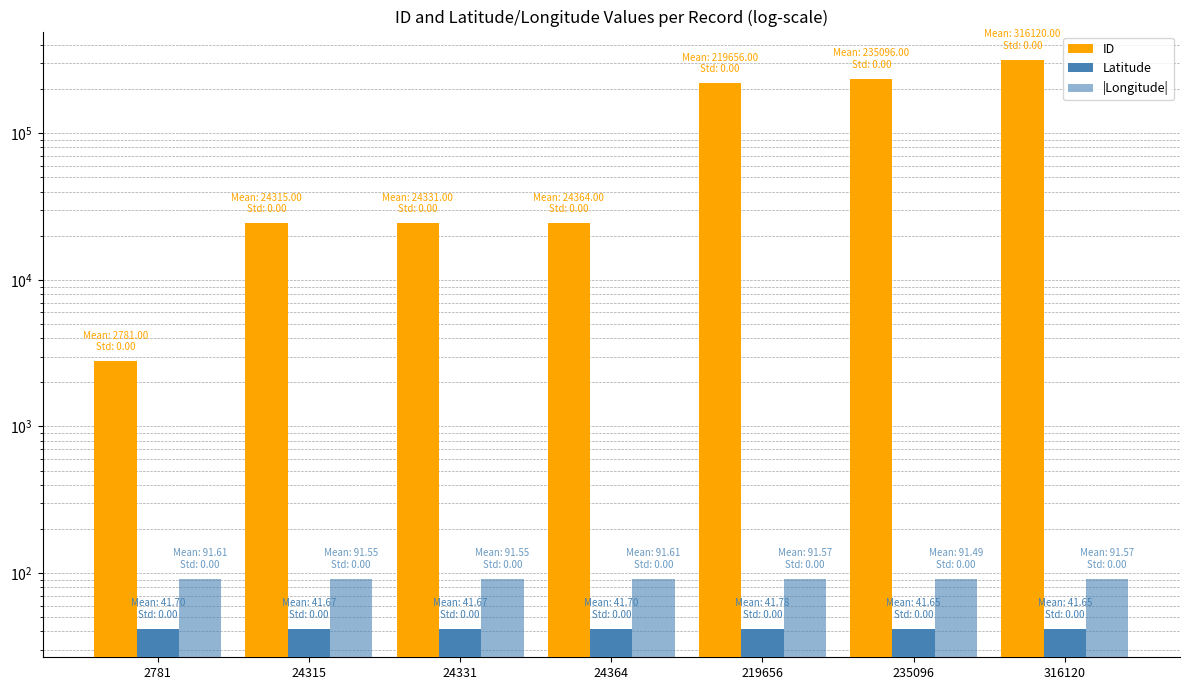

Is it true that ID equals 12184.4 at 24331?

False